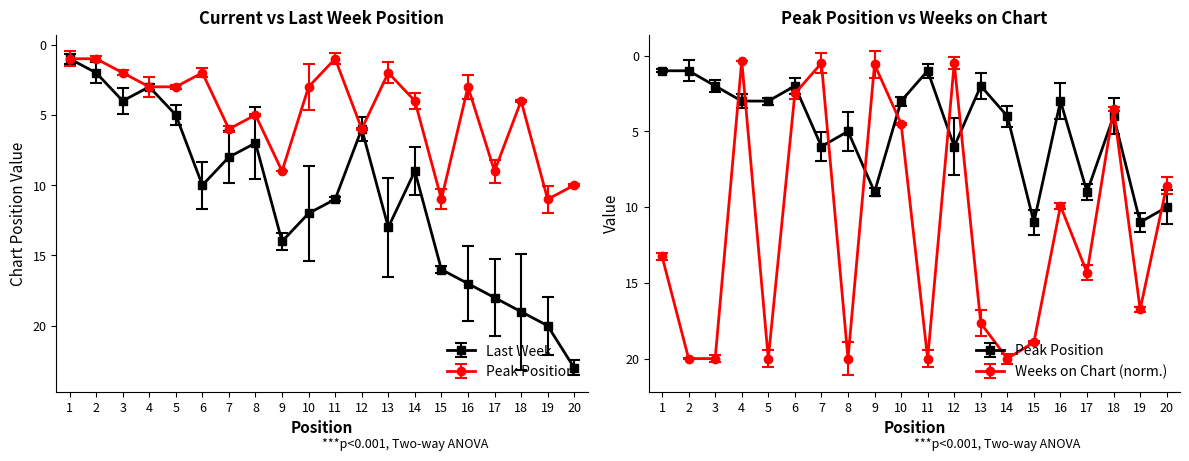

True or false: Last Week has more than 1 interior local peaks.

True